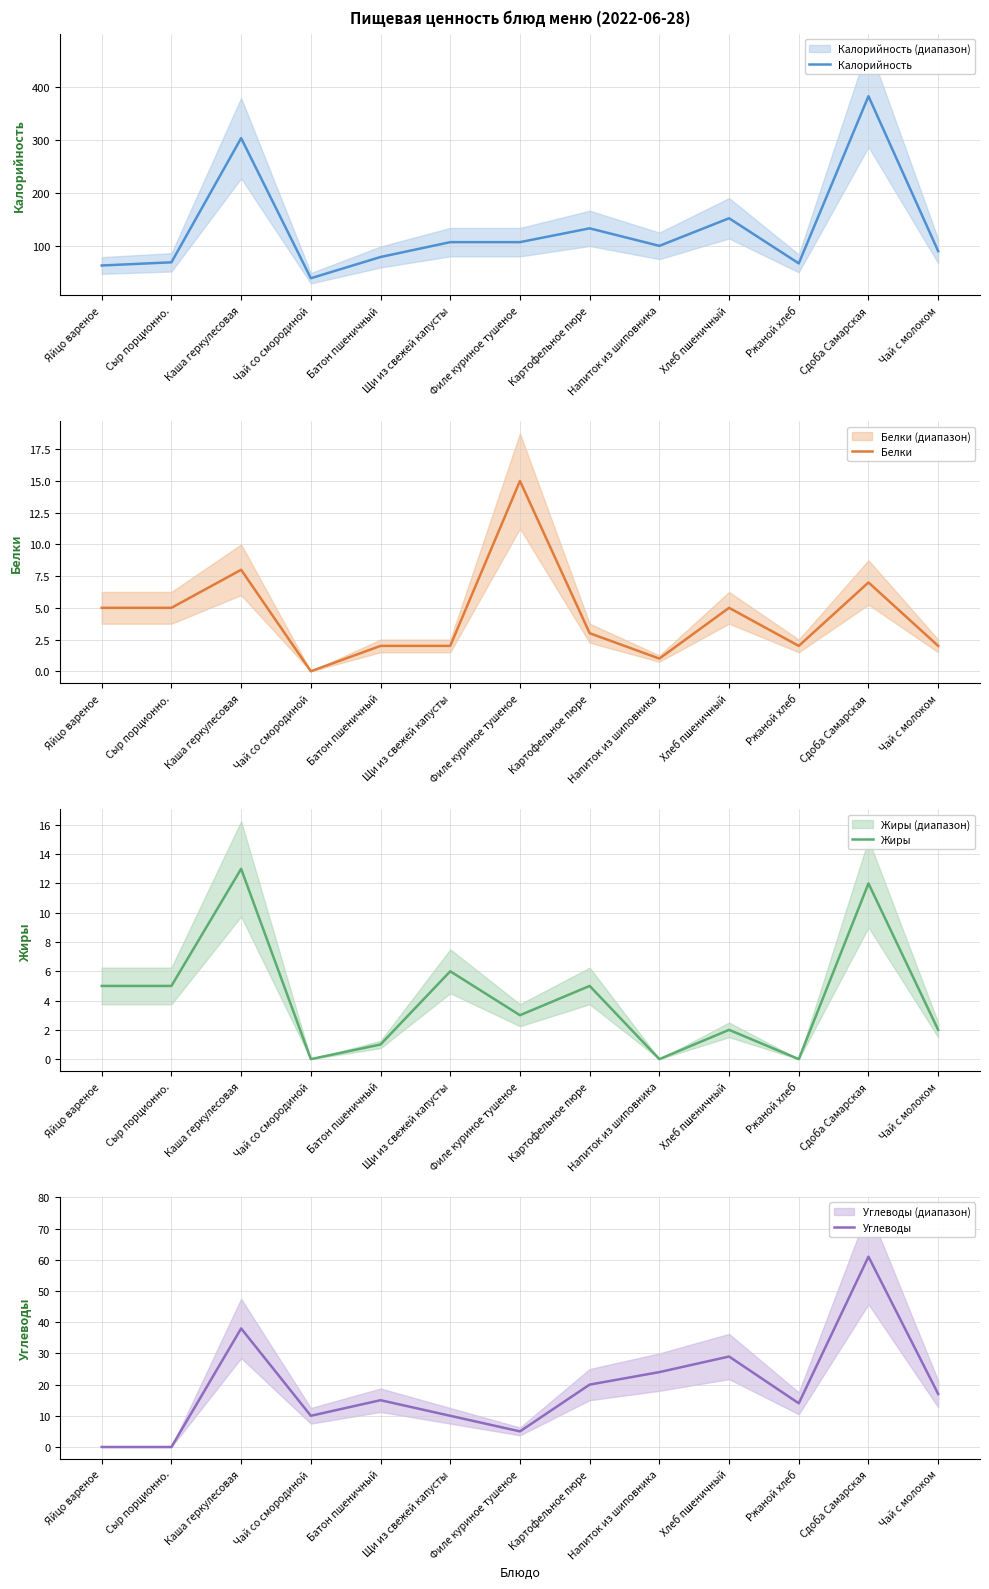

Reading left to right, transcribe all the data shown in this chart.

Калорийность: 63	69	303	39	79	107	107	133	100	152	67	382	90
Белки: 5	5	8	0	2	2	15	3	1	5	2	7	2
Жиры: 5	5	13	0	1	6	3	5	0	2	0	12	2
Углеводы: 0	0	38	10	15	10	5	20	24	29	14	61	17